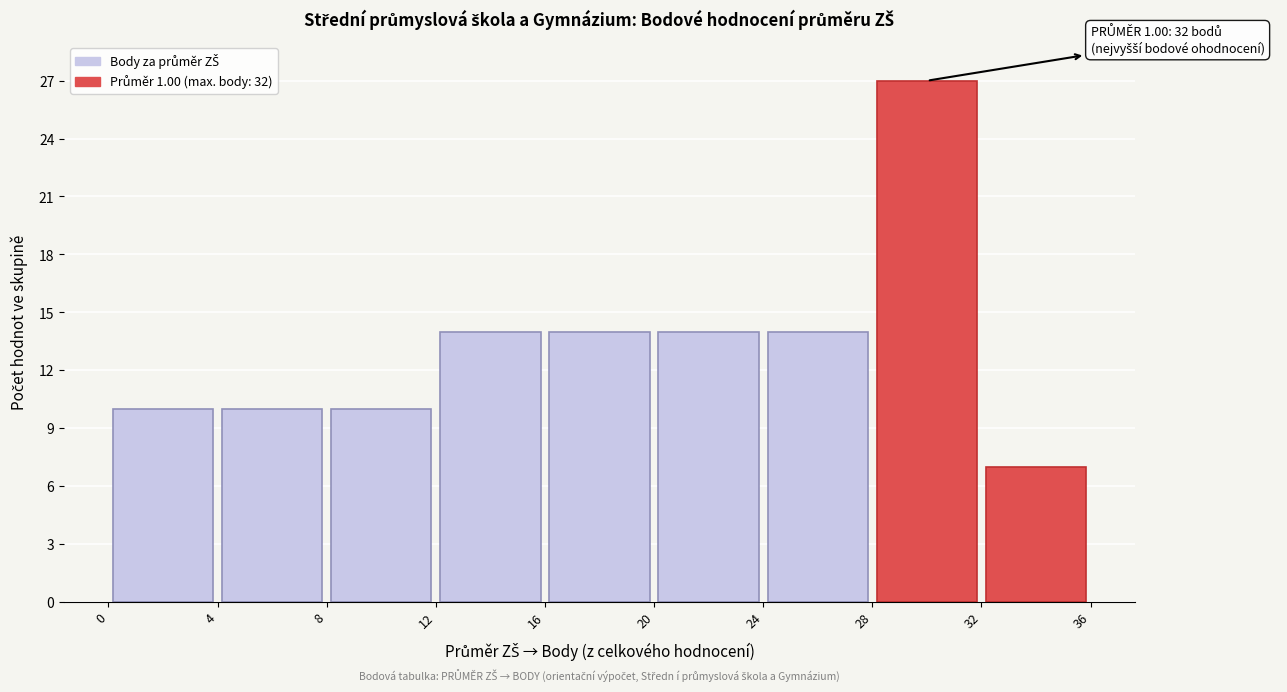

Over which range of the x-axis is the bar tallest?

28 to 32